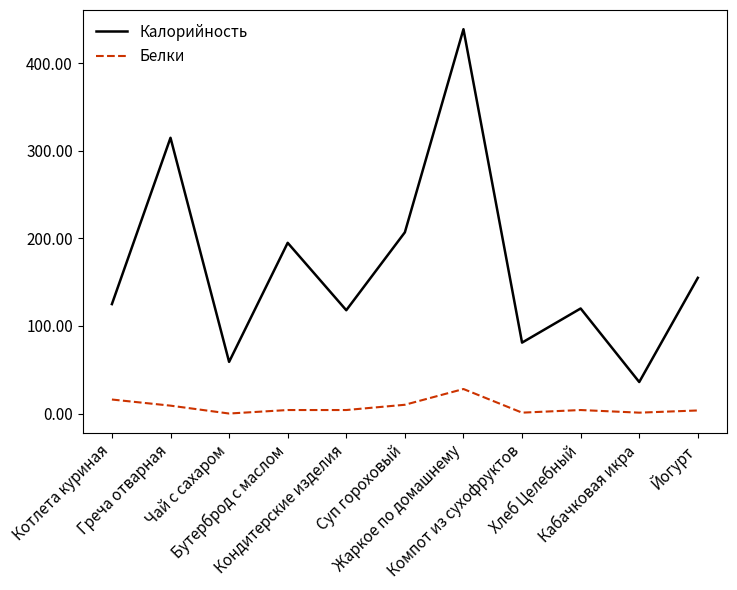

Which series has the widest spread of values?

Калорийность